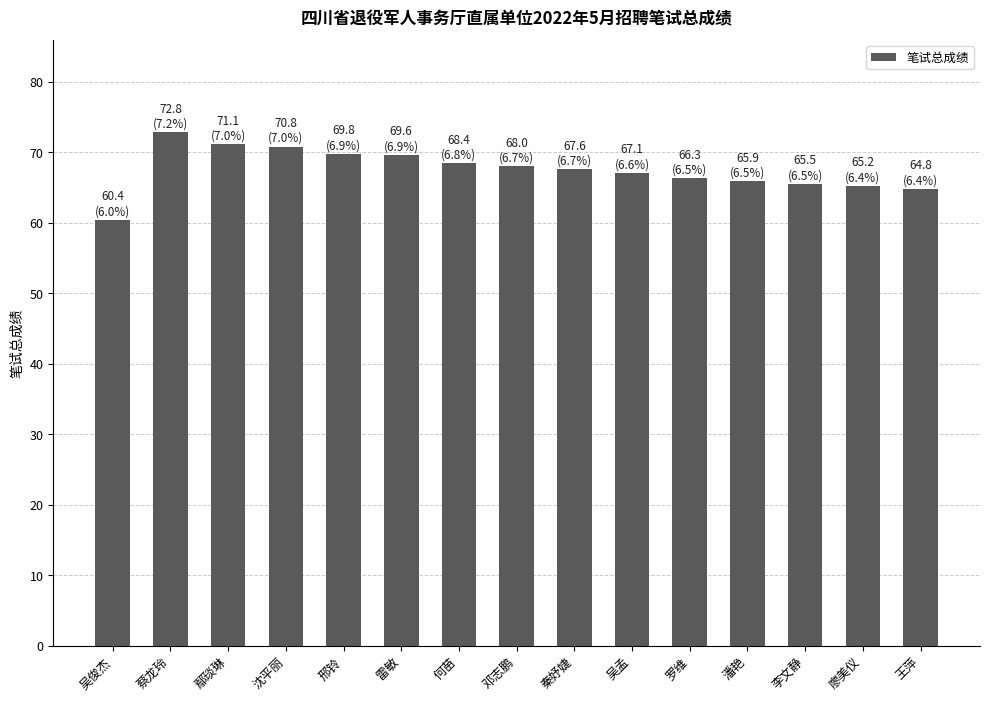

Between 廖美仪 and 秦妤婕, which is larger?

秦妤婕